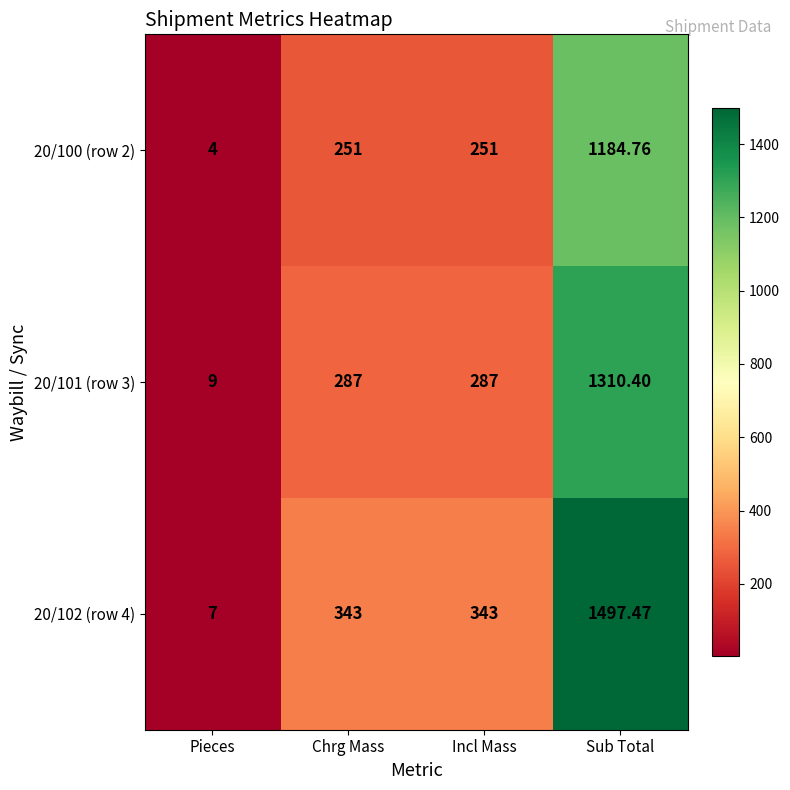

At which category is the sum across all series the highest?

Sub Total